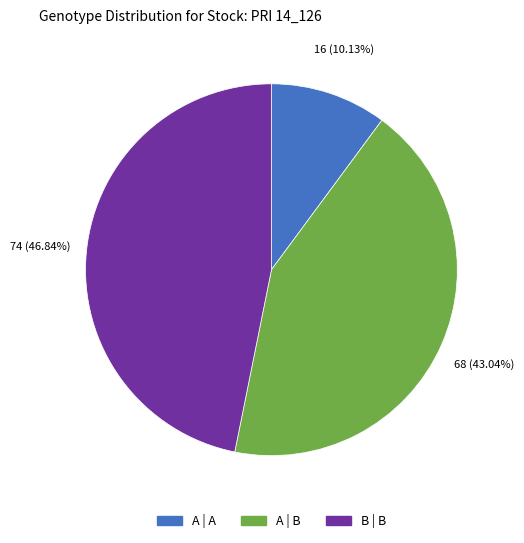

To the nearest percent, what portion does A | A represent?

10%